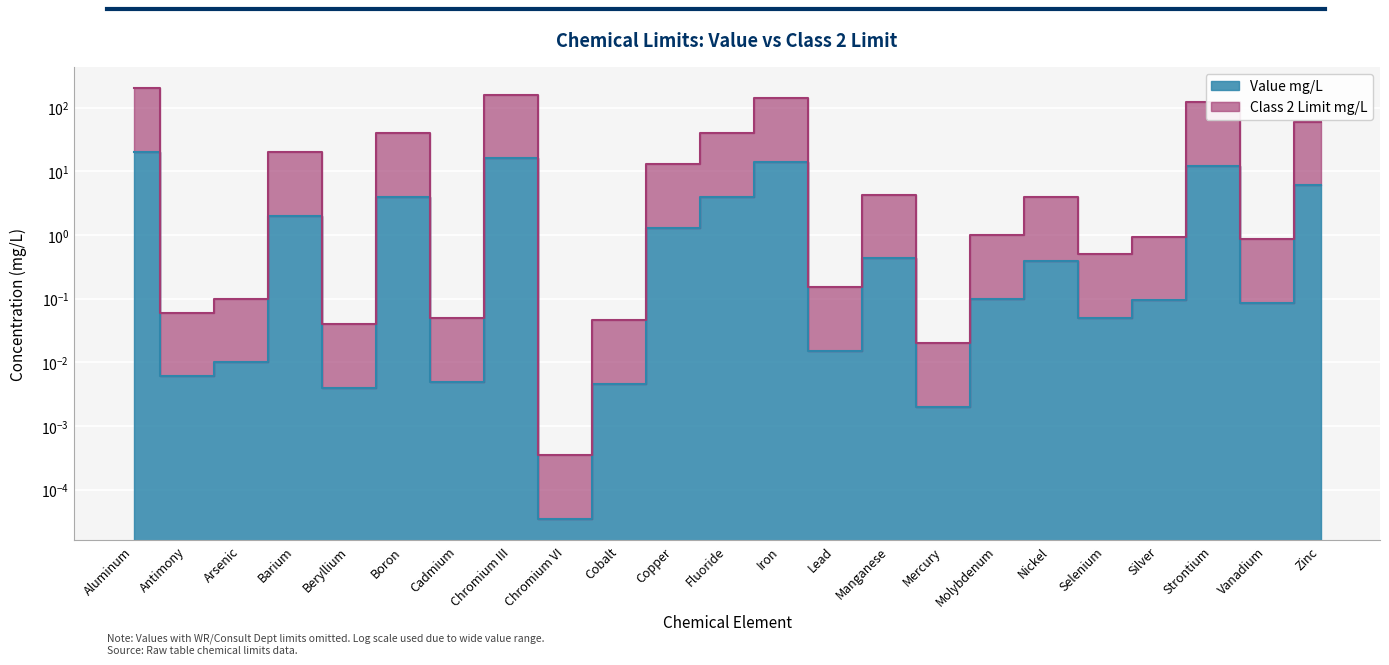

True or false: Class 2 Limit mg/L and Value mg/L cross at least once.

False